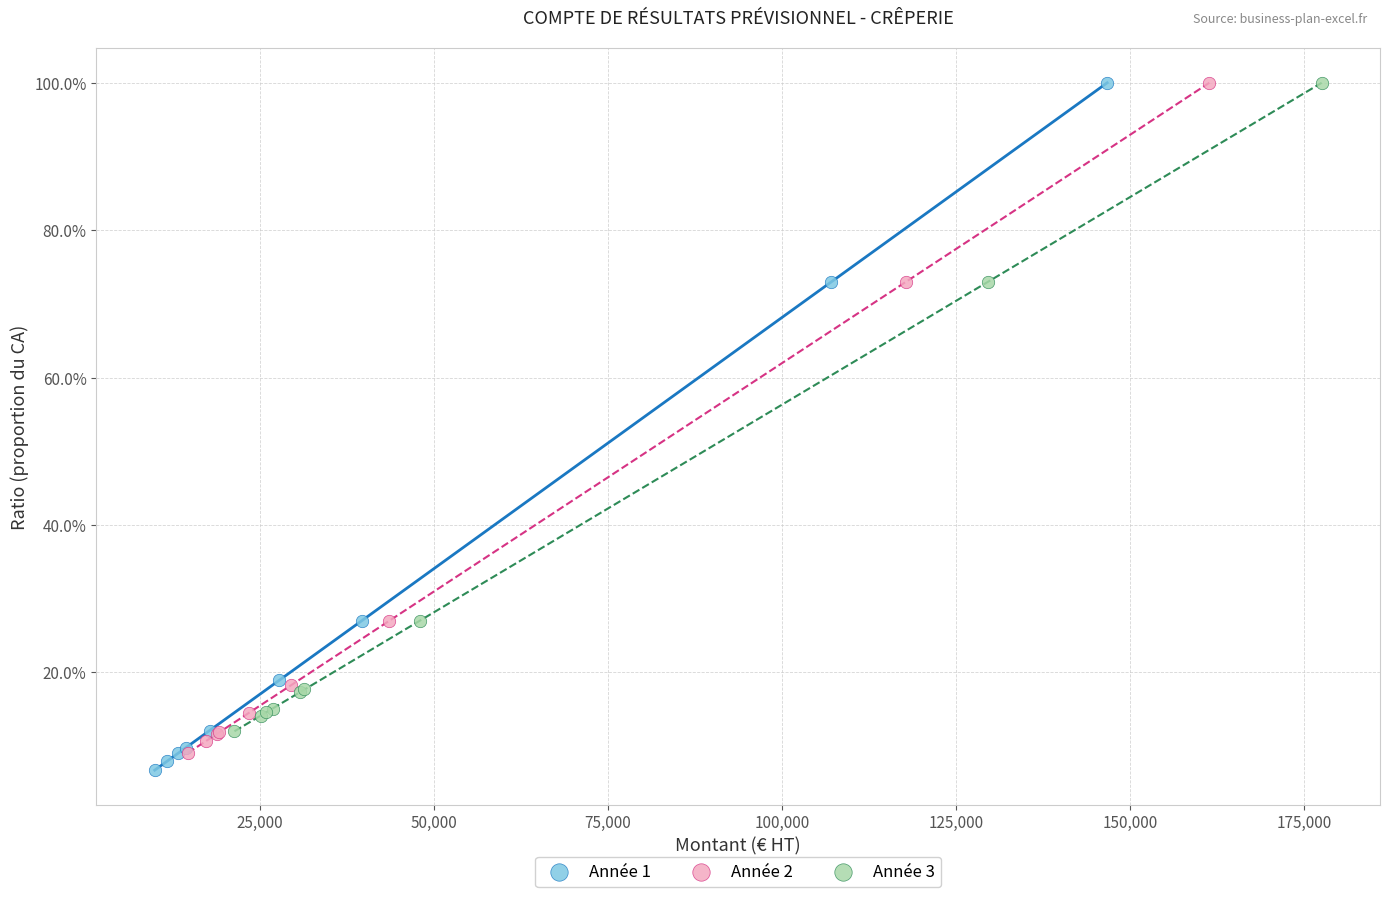

What are all the series names shown in the legend?

Année 1, Année 2, Année 3